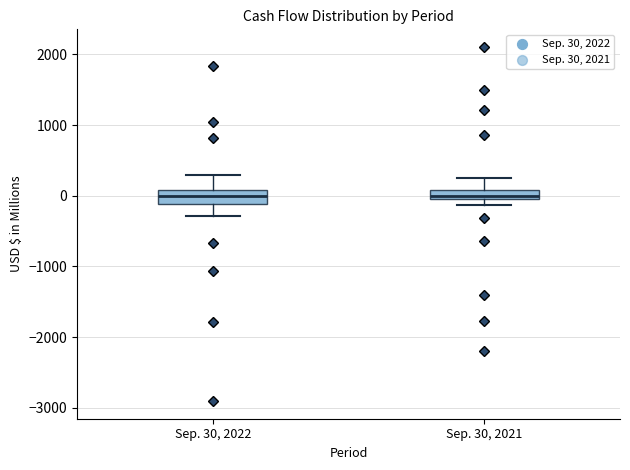

Where is the lower edge of the box for Sep. 30, 2021 on the y-axis? The values are not printed on the chart, so give them approximately, as read against the axis.

-100